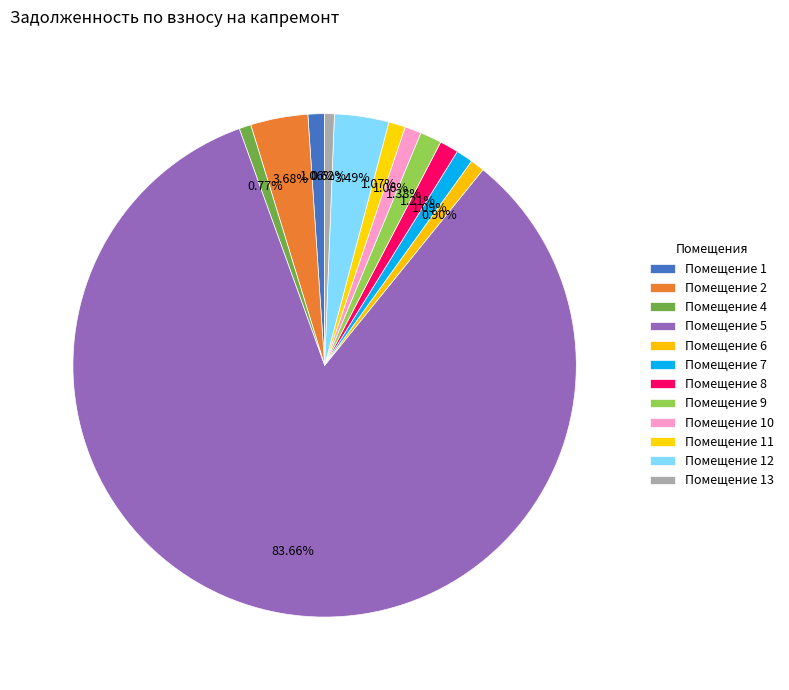

How many segments does this pie chart have?

12